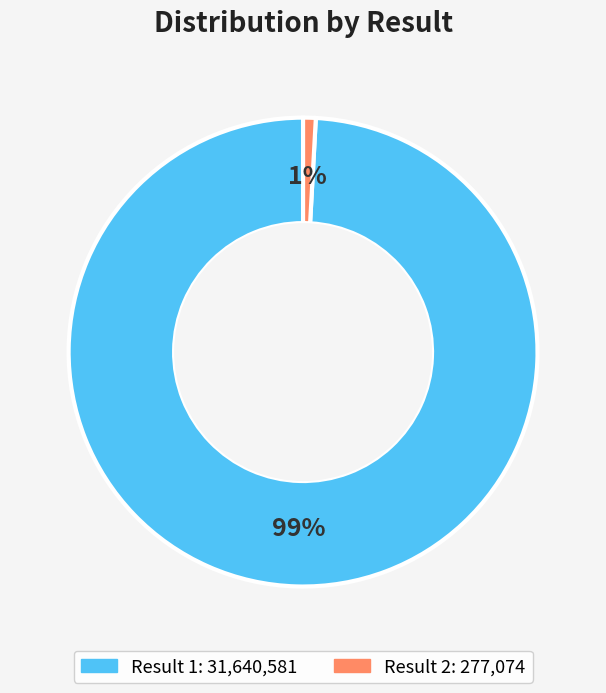

To the nearest percent, what is the difference between the largest and smallest slice percentages?

98%